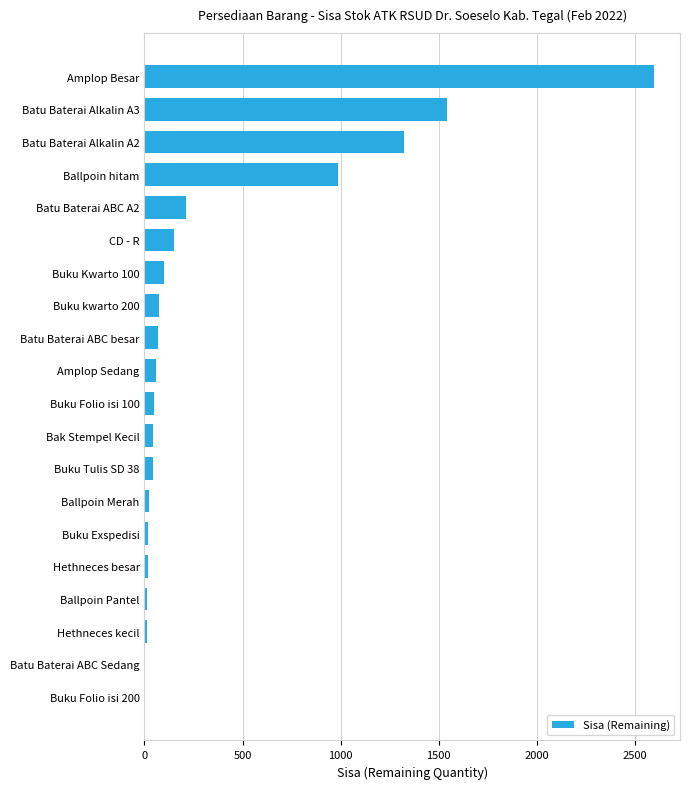

The value at Batu Baterai ABC Sedang is -1685. True or false?

False